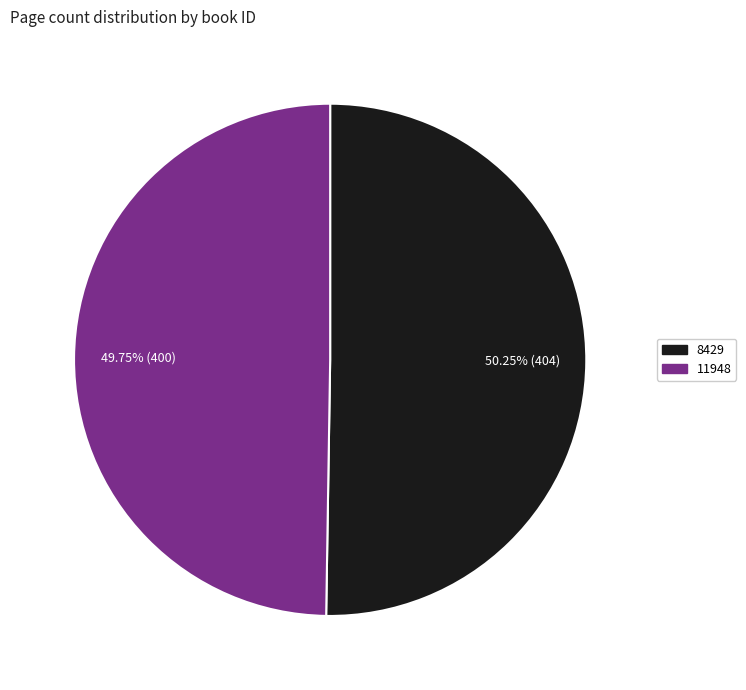

Approximately how many times larger is the value at 8429 compared to 11948?

1.0